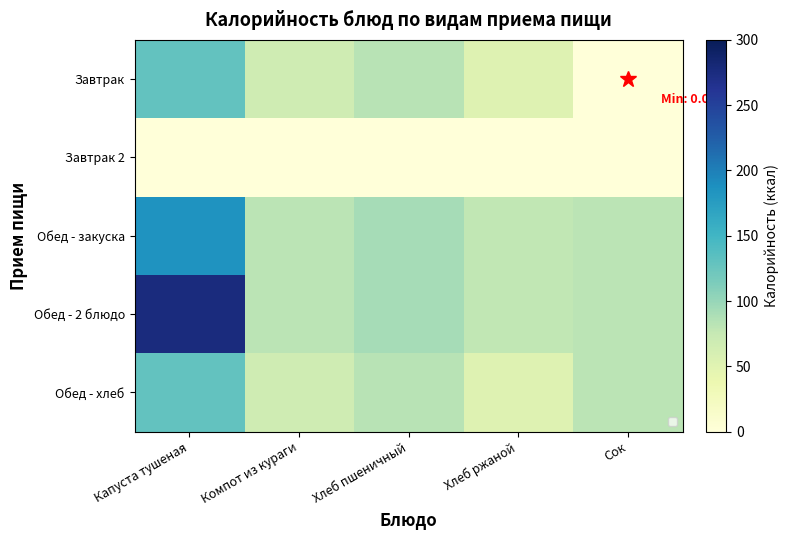

The Обед - 2 блюдо series shows 20.0 at Компот из кураги. True or false?

False